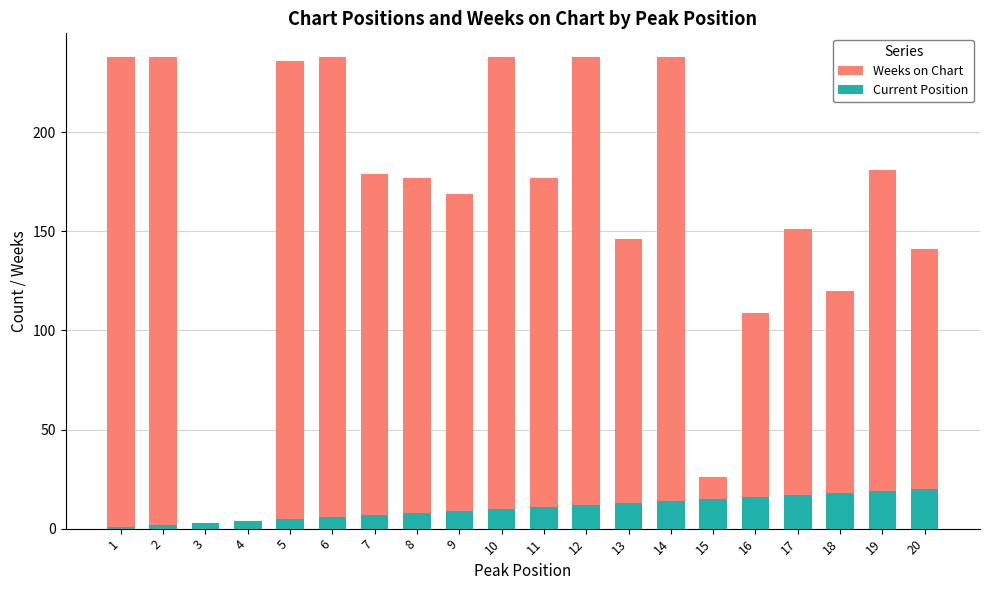

What is the difference between the maximum and second lowest values in the Current Position series?

18